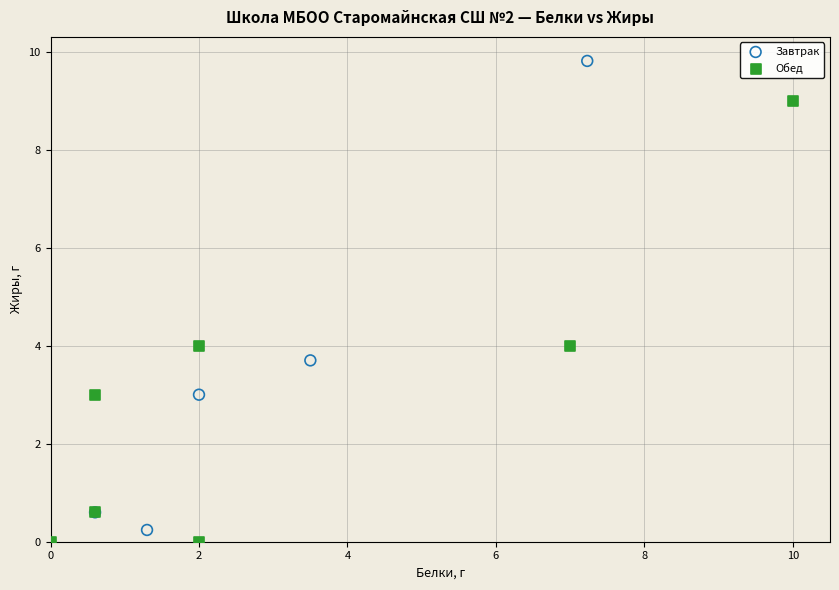

What are all the series names shown in the legend?

Завтрак, Обед